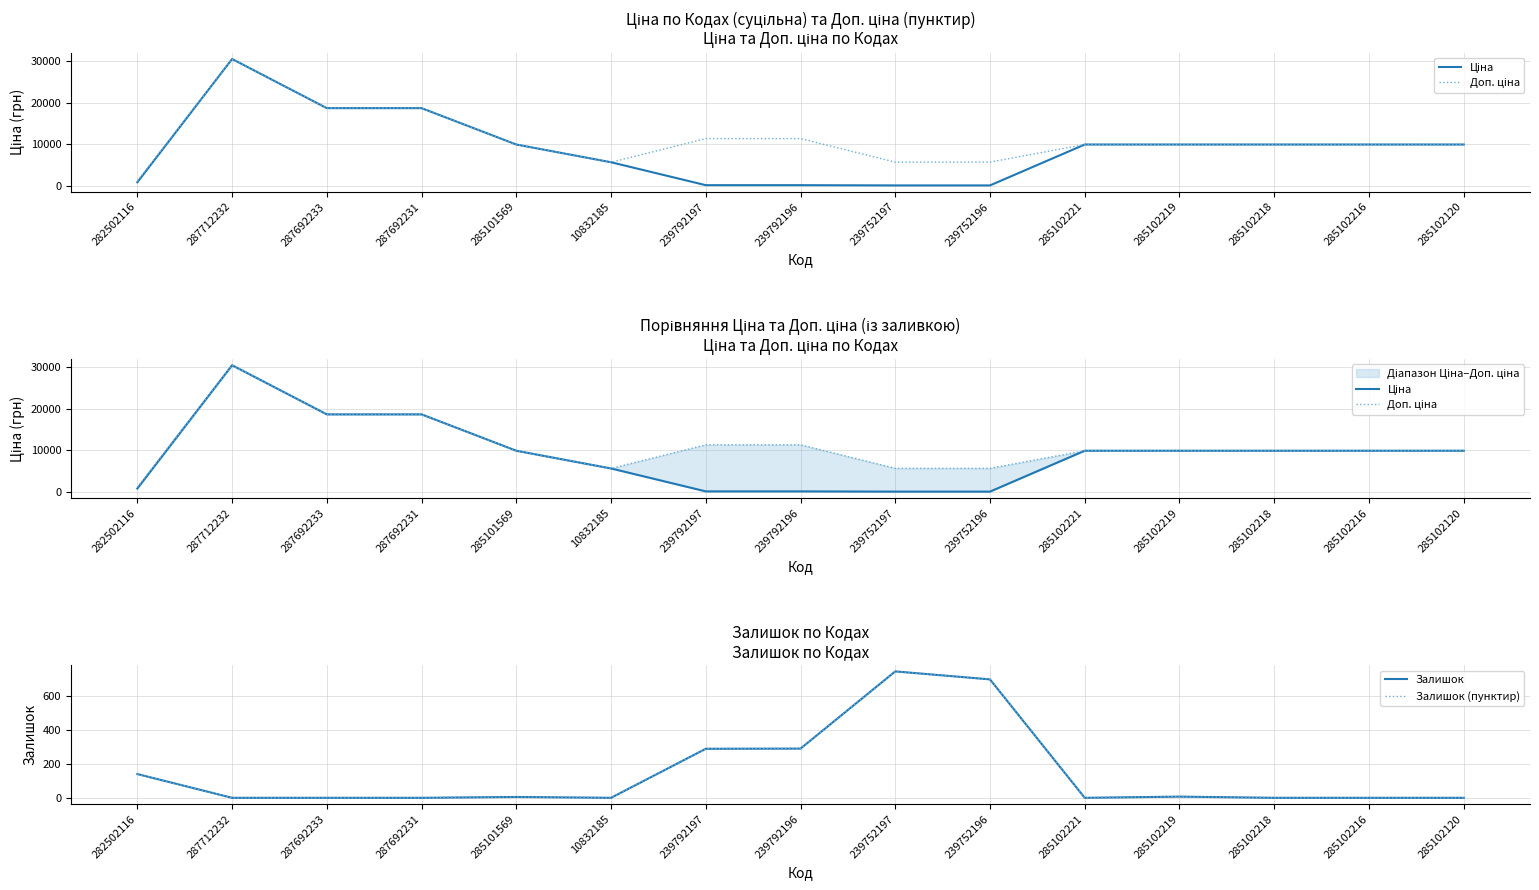

What position from the left is 282502116?

1